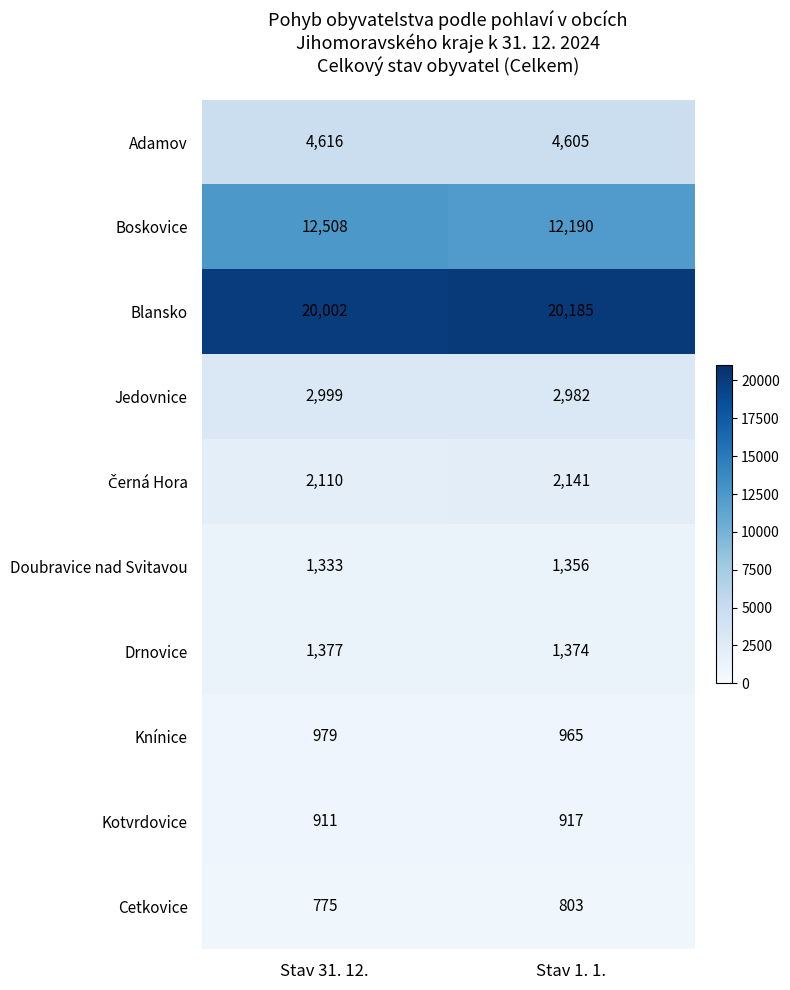

Where is Adamov nearest to the value 4610?

Stav 1. 1.